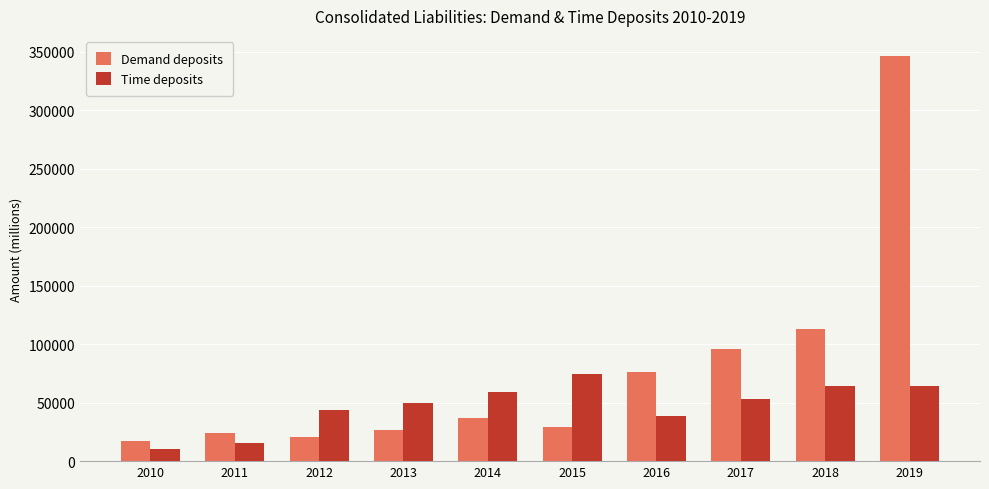

Reading left to right, transcribe all the data shown in this chart.

Demand deposits: 17477.2	24023.6	20835.7	26715.3	37258.6	29253.6	76525.8	95830.5	113035.0	346411.4
Time deposits: 10707.7	15337.8	43326.7	50051.9	59038.1	74216.6	38875.4	53007.8	64527.3	64527.3